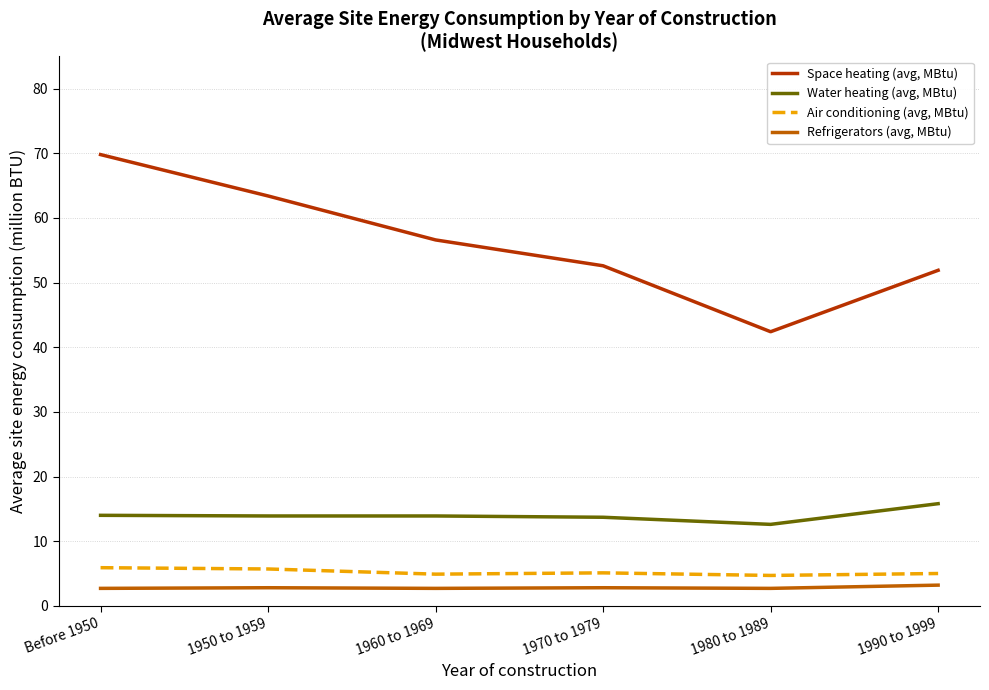

What is the minimum value shown in the chart?

2.7